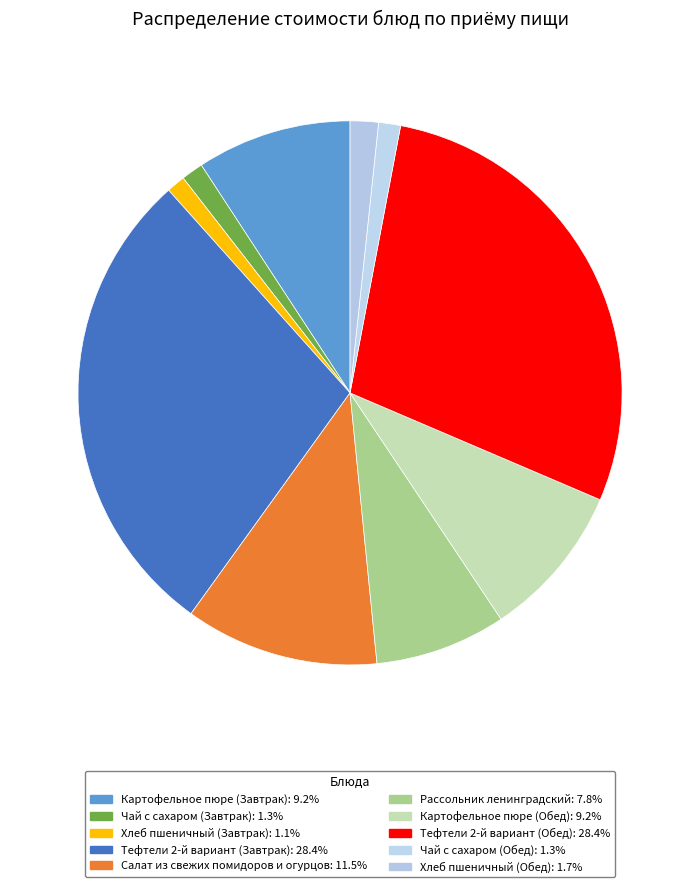

How many slices are in this pie chart?

10